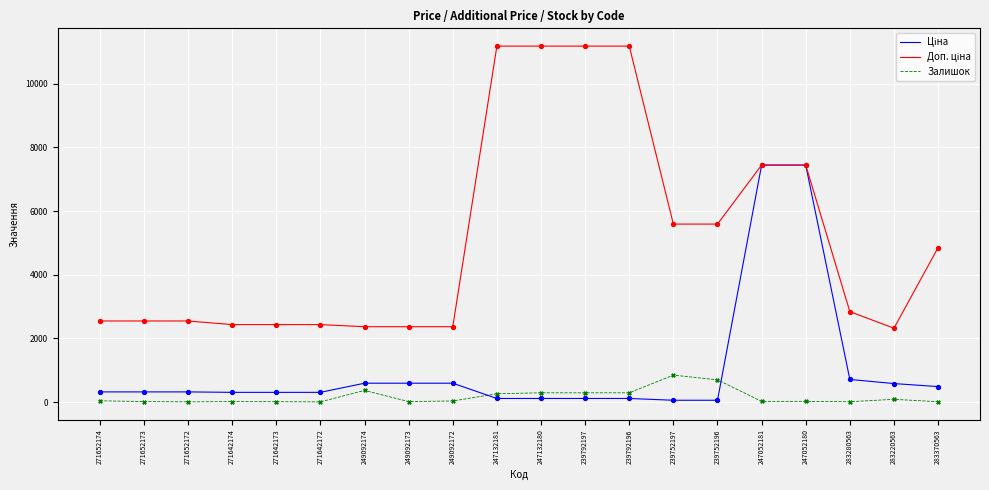

What is the maximum value shown in the chart?

11182.0